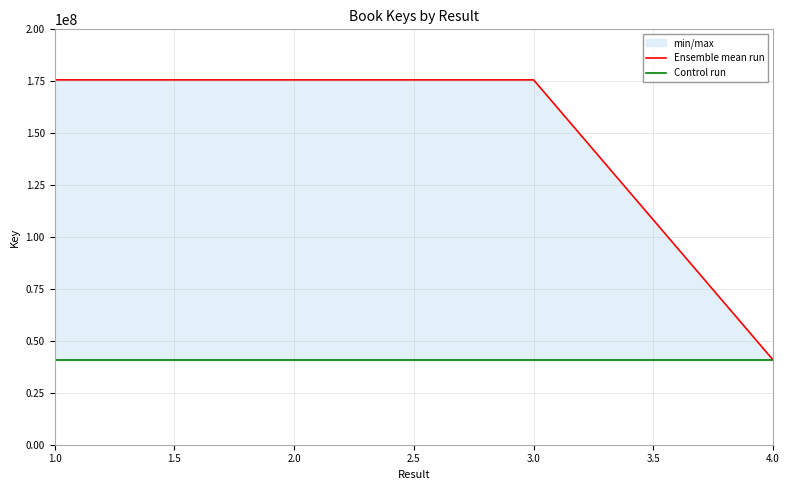

Which series changed the most between 2.0 and 3.0?

Ensemble mean run